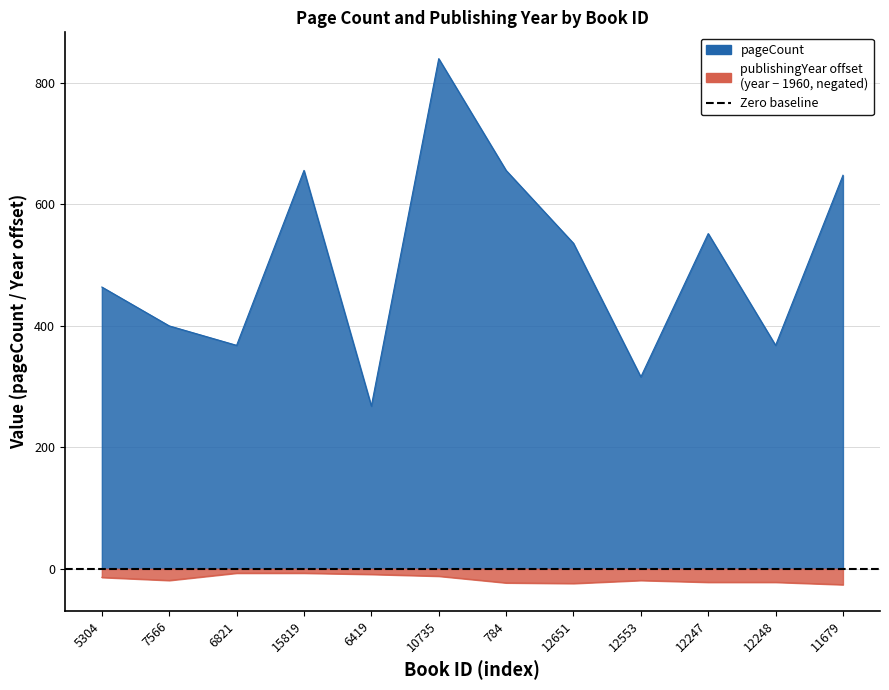

What are all the series names shown in the legend?

pageCount, publishingYear